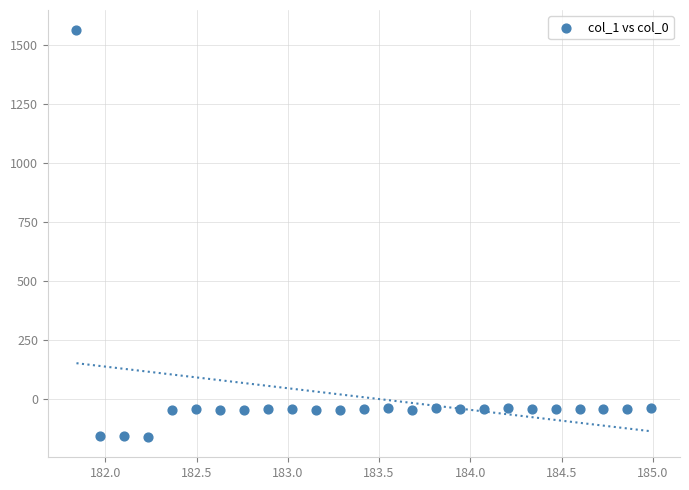

What is the range of X values (max minus min)?

3.1